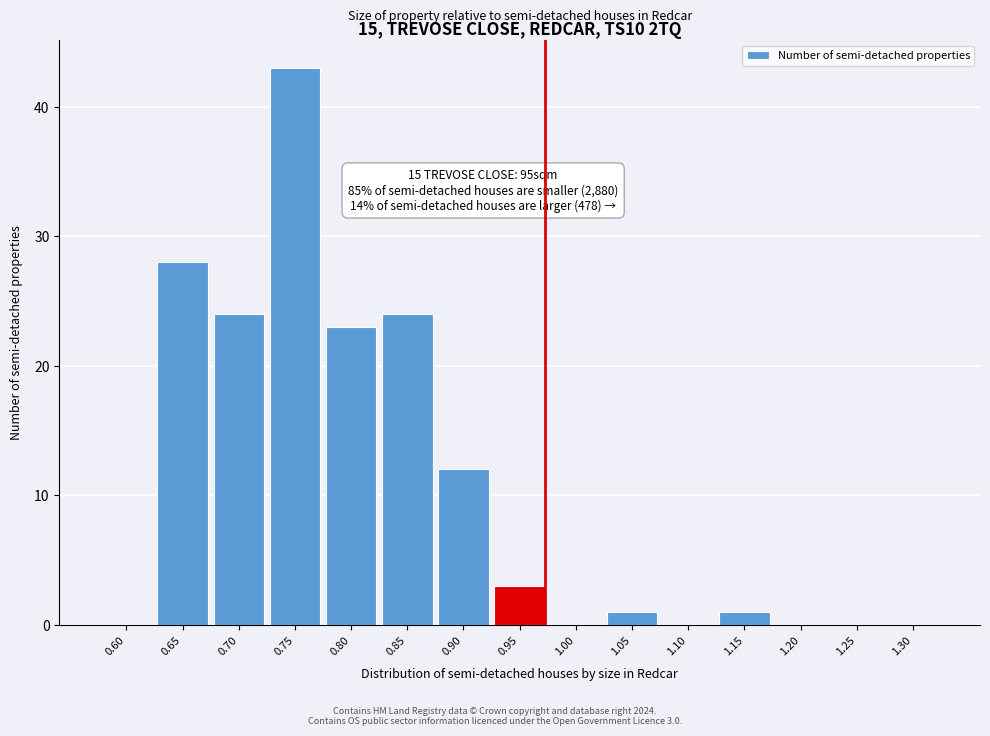

Reading left to right, transcribe all the data shown in this chart.

0.60=0	0.65=28	0.70=24	0.75=43	0.80=23	0.85=24	0.90=12	0.95=3	1.00=0	1.05=1	1.10=0	1.15=1	1.20=0	1.25=0	1.30=0